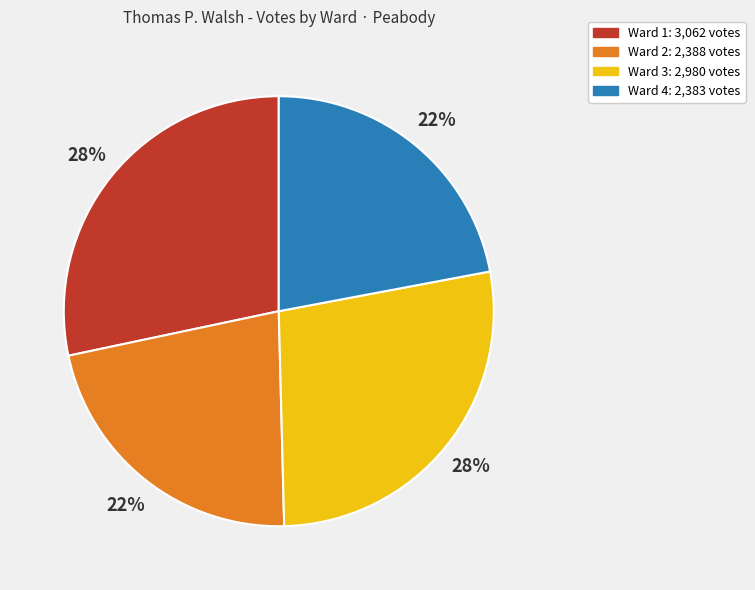

To the nearest percent, what percentage of the pie is Ward 2?

22%